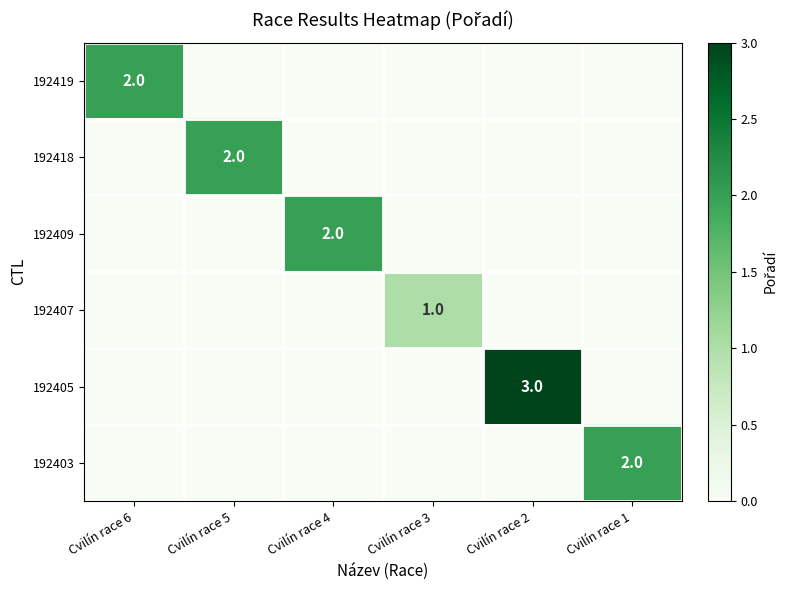

The value of 192403 at Cvilín race 1 is 2. True or false?

True